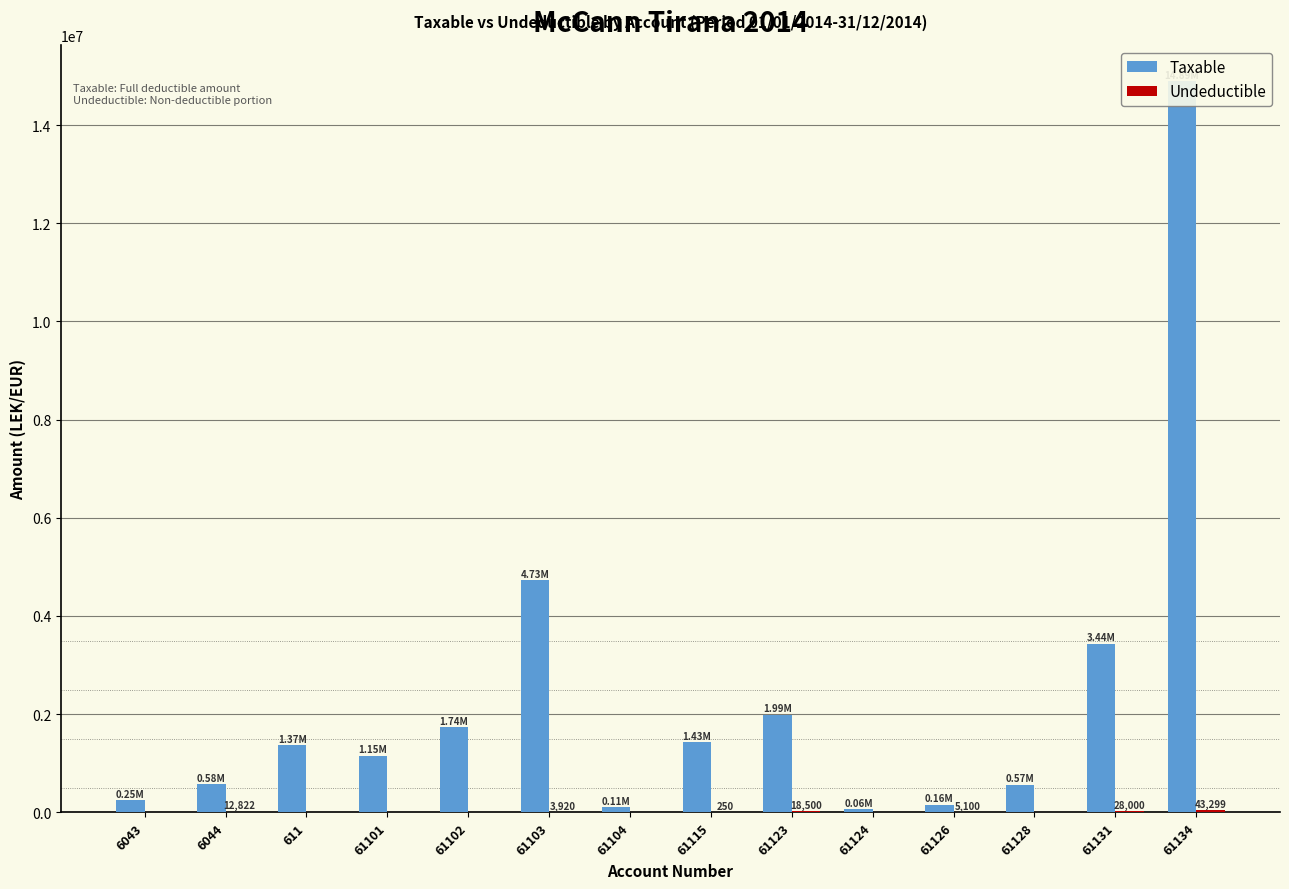

Is it true that Undeductible equals 29212.4 at 61124?

False